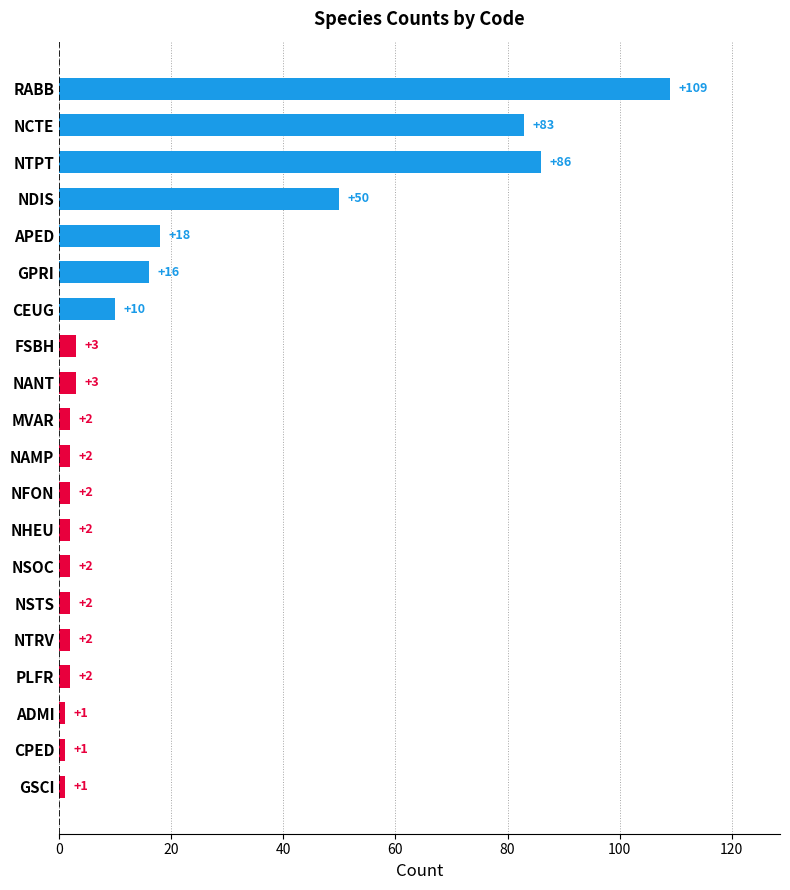

What is the greatest value displayed?

109